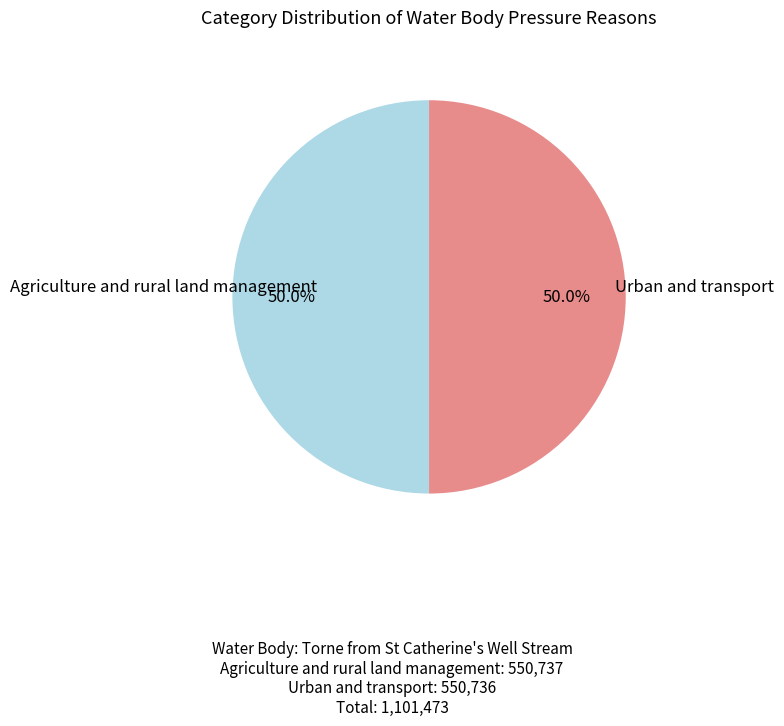

Rank the categories by value from highest to lowest.

Agriculture and rural land management, Urban and transport